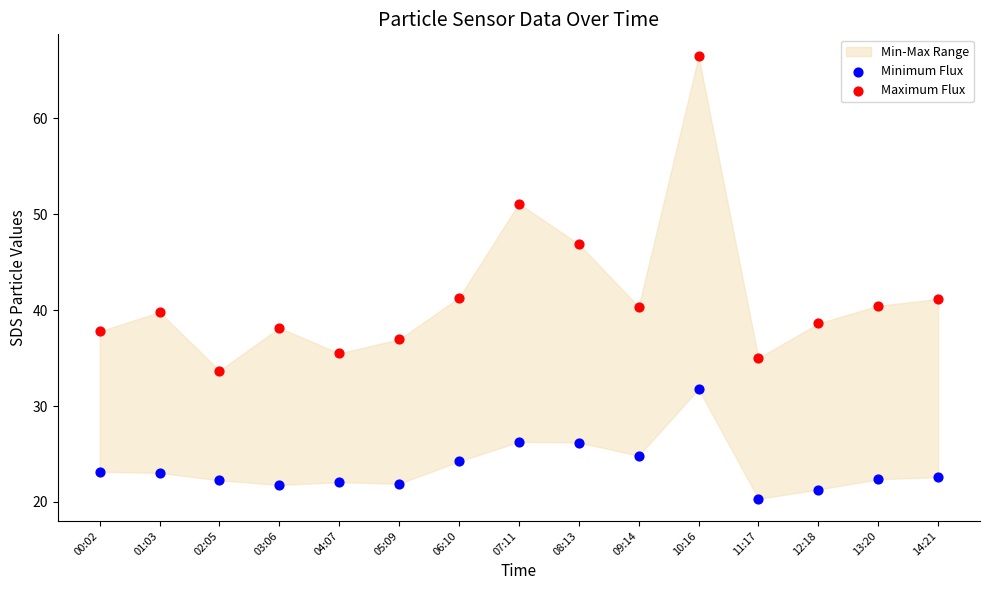

Which series has the largest Y range (max minus min)?

Maximum Flux